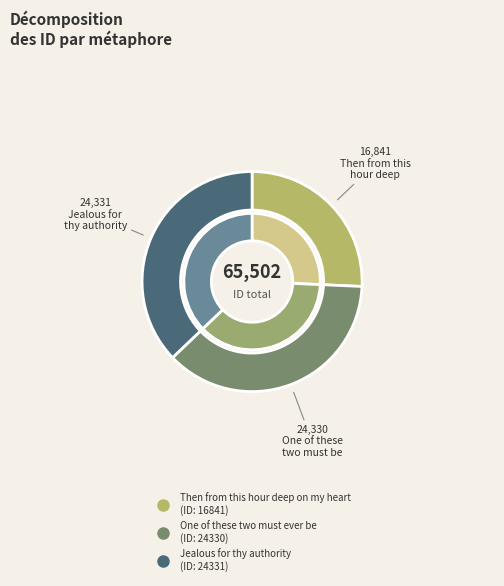

What percentage is the One of these two must ever be slice, to the nearest percent?

37%